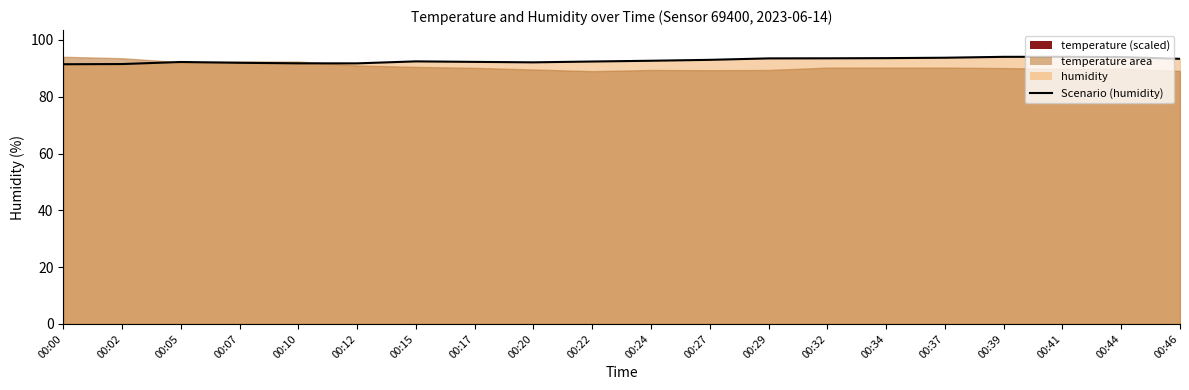

How many data points are less than 92?

5